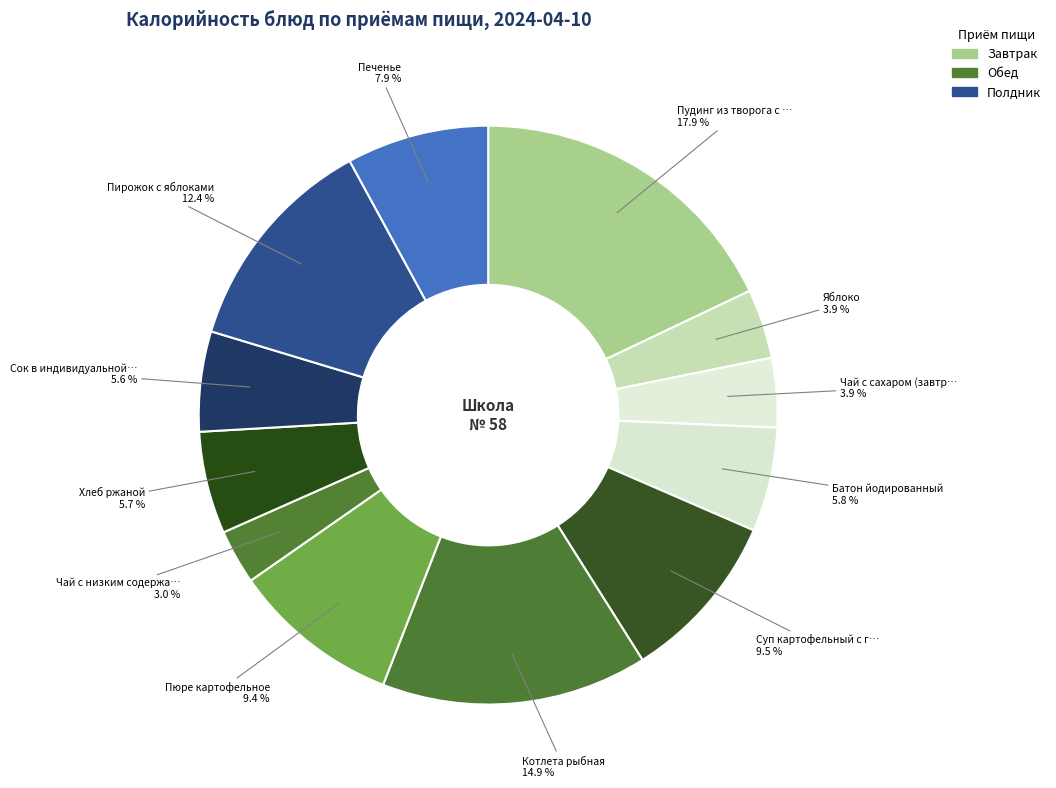

Rank the categories by value from highest to lowest.

Пудинг из творога с джемом, Котлета рыбная, Пирожок с яблоками, Суп картофельный с горохом, Пюре картофельное, Печенье, Батон йодированный, Хлеб ржаной, Сок в индивидуальной упаковке, Яблоко, Чай с сахаром (завтрак), Чай с низким содержанием сахара